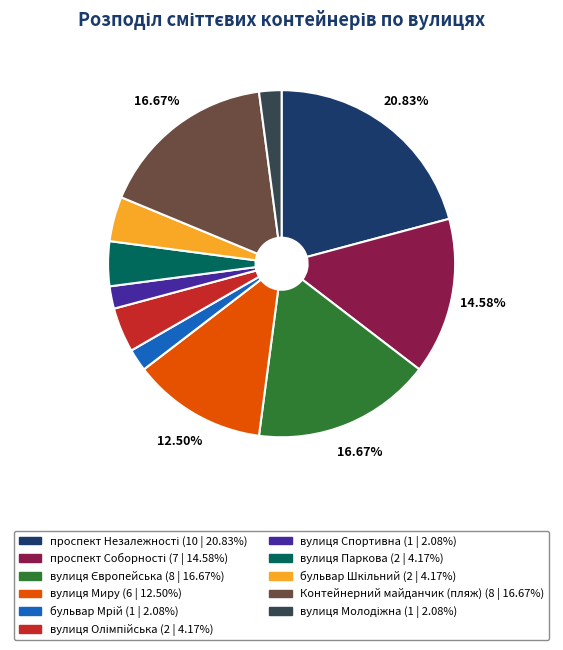

Do вулиця Паркова and Контейнерний майданчик (пляж) together represent more than half of the pie?

No